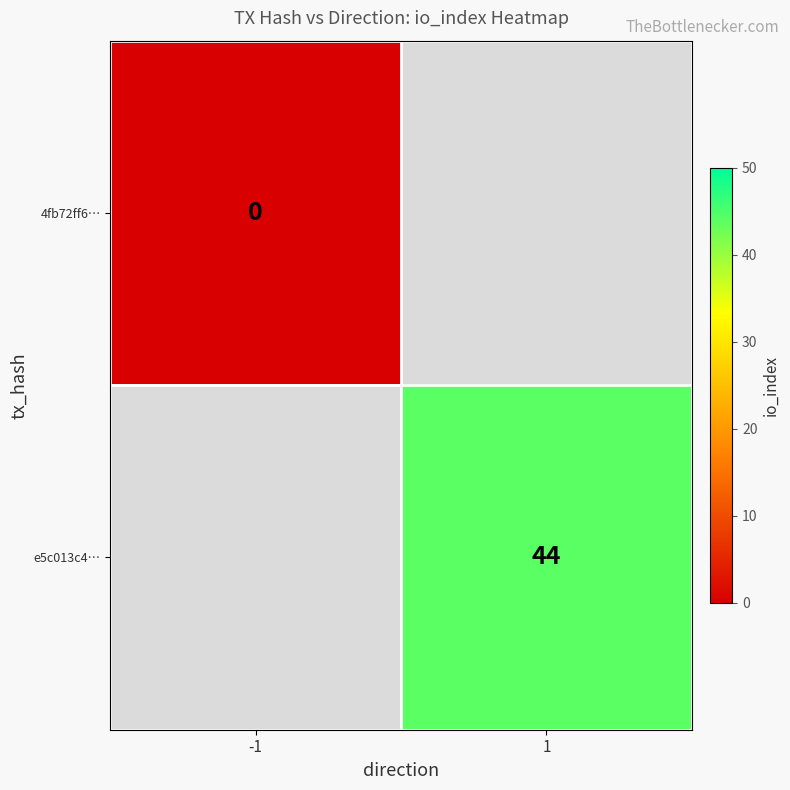

The e5c013c4… series shows 67 at 1. True or false?

False